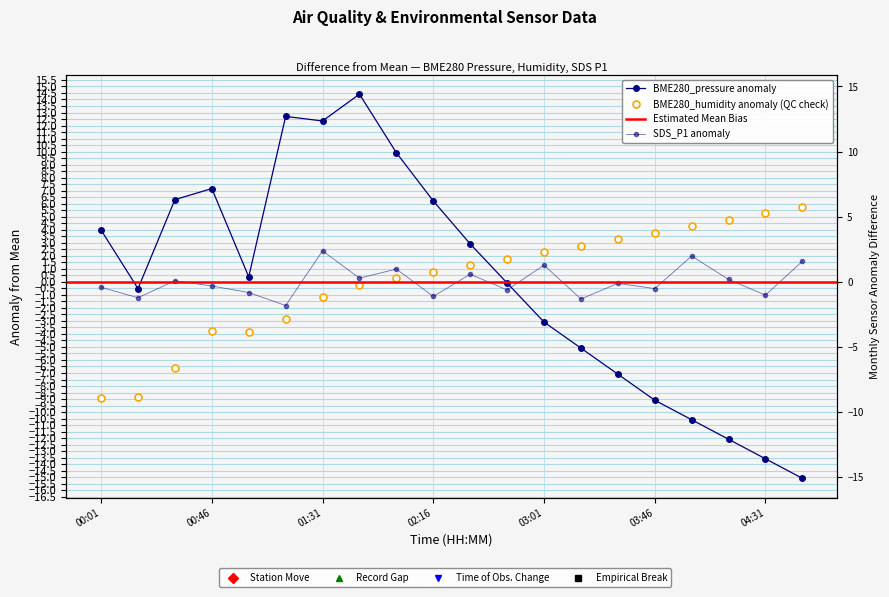

The BME280_humidity series shows 3.1 at 03:01. True or false?

False